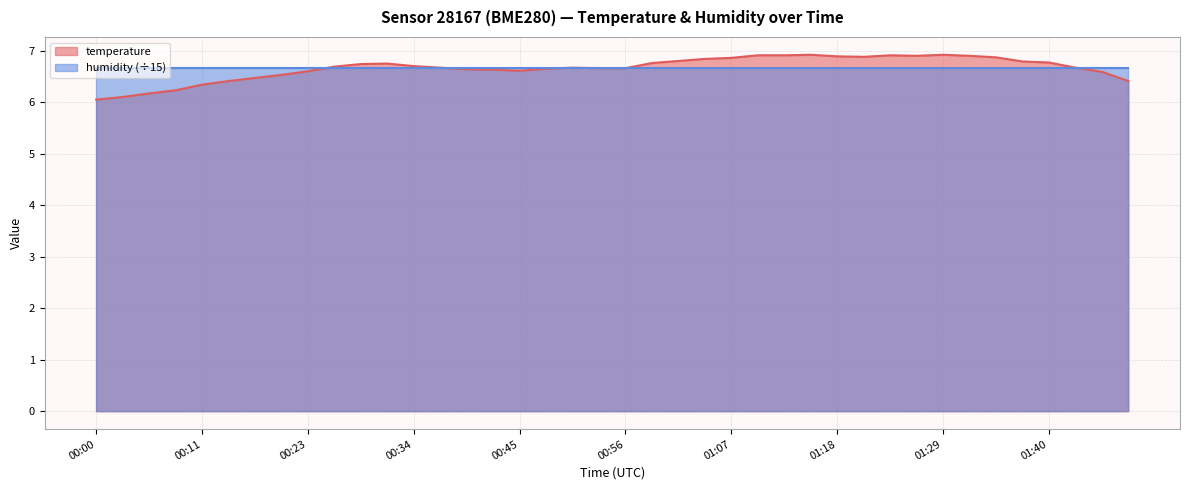

The chart shows a value of 6.7 at 00:37. True or false?

True